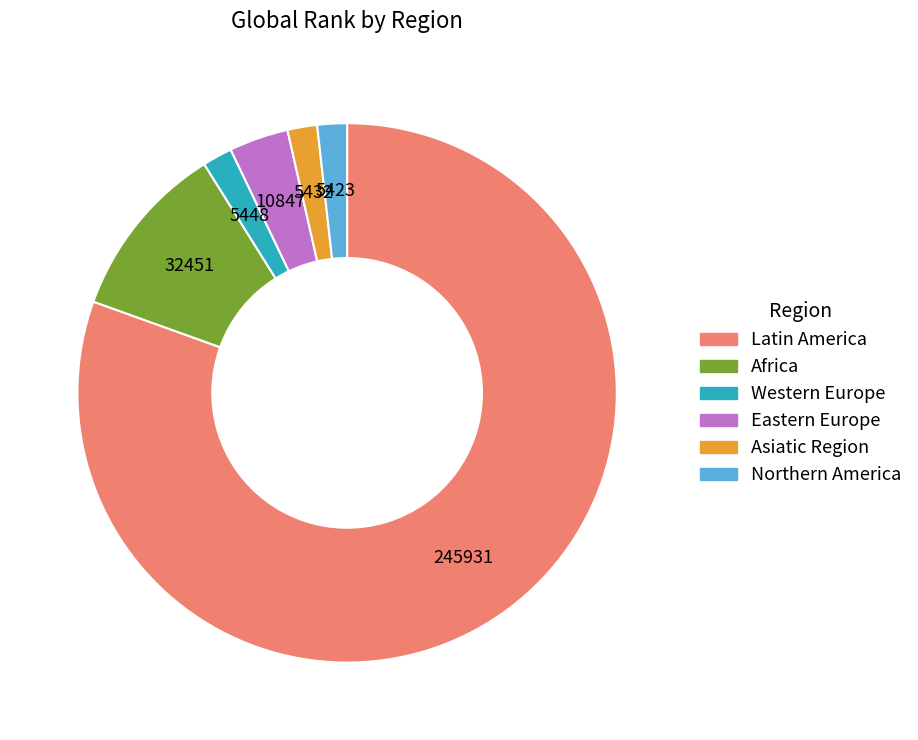

Which has a higher value, Northern America or Africa?

Africa